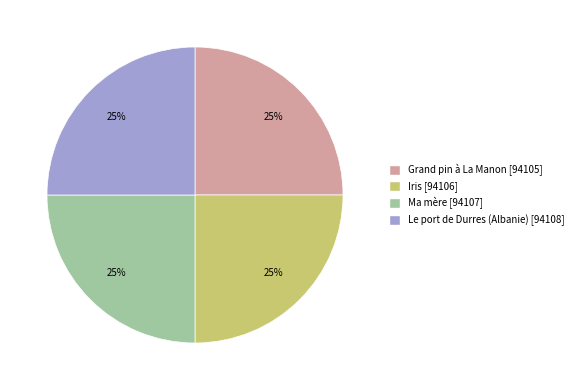

Is Iris the majority of the pie?

No